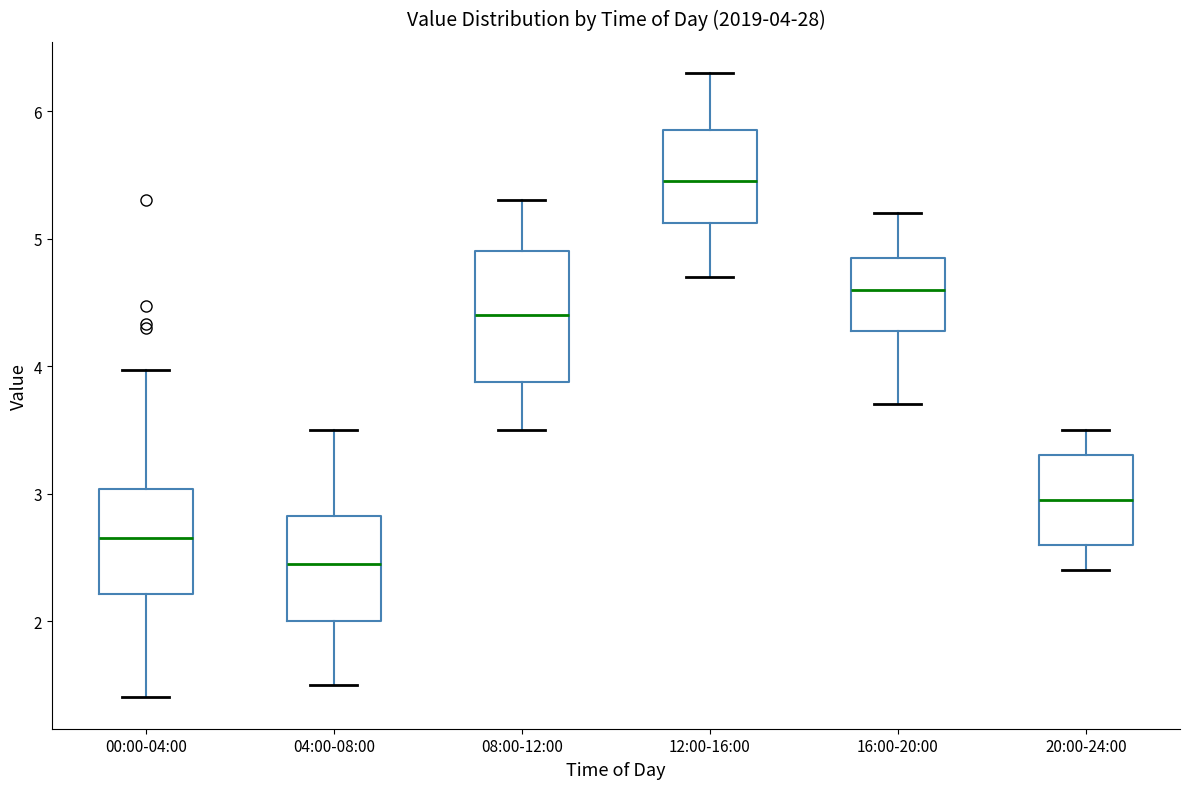

Which box has the highest median line?

12:00-16:00